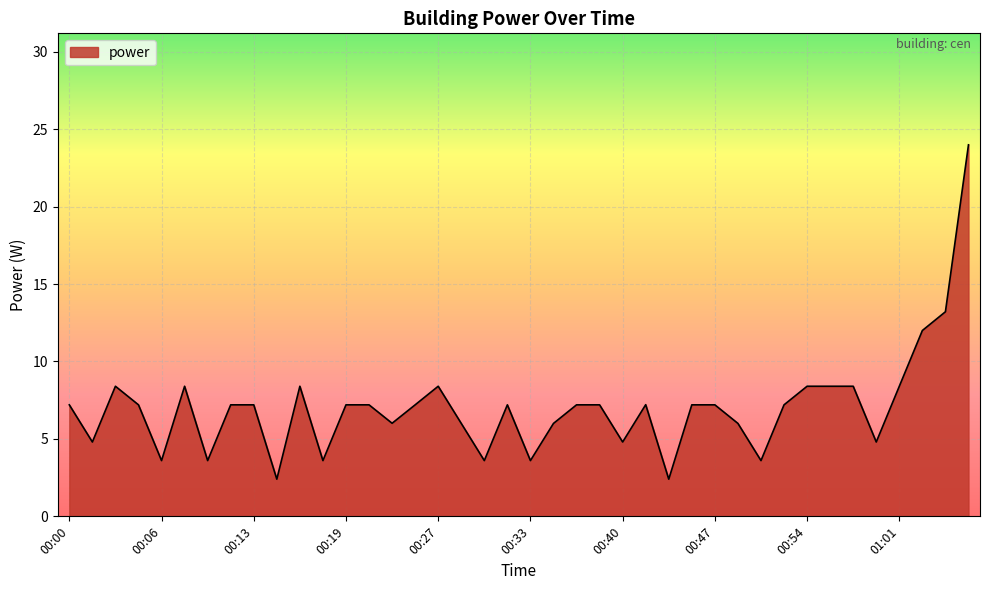

What is the maximum value shown in the chart?

24.0